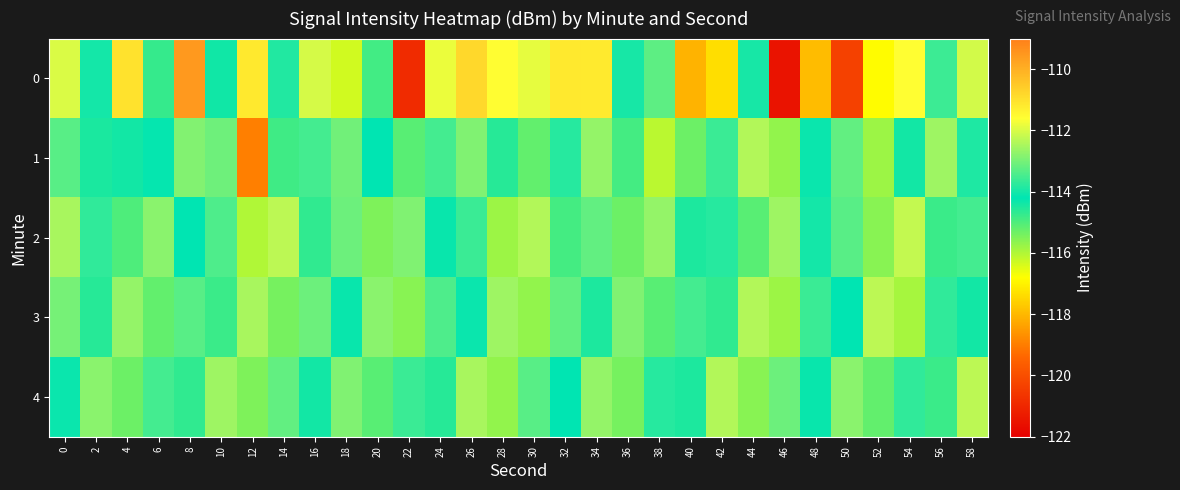

Reading left to right, extract all data points from this chart.

0: 0=-112.0	2=-114.0	4=-111.0	6=-114.8	8=-109.6	10=-114.4	12=-111.2	14=-113.9	16=-112.0	18=-116.3	20=-114.9	22=-120.9	24=-111.8	26=-110.8	28=-111.6	30=-111.9	32=-111.2	34=-111.2	36=-114.0	38=-113.3	40=-118.1	42=-117.3	44=-114.0	46=-121.5	48=-117.9	50=-120.3	52=-116.8	54=-111.6	56=-113.6	58=-112.1
1: 0=-113.3	2=-114.5	4=-114.4	6=-114.2	8=-112.9	10=-113.1	12=-119.0	14=-114.9	16=-113.5	18=-113.0	20=-114.2	22=-115.1	24=-113.5	26=-112.9	28=-114.6	30=-115.2	32=-113.8	34=-112.7	36=-114.9	38=-116.1	40=-115.3	42=-113.6	44=-112.4	46=-115.7	48=-114.1	50=-113.2	52=-115.8	54=-114.4	56=-112.6	58=-113.9
2: 0=-112.5	2=-113.7	4=-115.0	6=-112.8	8=-114.2	10=-113.4	12=-116.0	14=-112.3	16=-114.7	18=-113.1	20=-115.5	22=-112.9	24=-114.3	26=-113.6	28=-115.8	30=-112.4	32=-114.9	34=-113.2	36=-115.3	38=-112.7	40=-114.5	42=-113.8	44=-115.1	46=-112.6	48=-114.0	50=-113.3	52=-115.6	54=-112.2	56=-114.8	58=-113.5
3: 0=-113.0	2=-114.6	4=-112.7	6=-115.2	8=-113.3	10=-114.8	12=-112.5	14=-115.4	16=-113.1	18=-114.3	20=-112.8	22=-115.6	24=-113.4	26=-114.1	28=-112.6	30=-115.7	32=-113.2	34=-114.5	36=-112.9	38=-115.1	40=-113.5	42=-114.7	44=-112.4	46=-115.8	48=-113.6	50=-114.2	52=-112.3	54=-115.9	56=-113.7	58=-114.4
4: 0=-114.1	2=-112.8	4=-115.3	6=-113.5	8=-114.7	10=-112.6	12=-115.5	14=-113.2	16=-114.4	18=-112.9	20=-115.1	22=-113.6	24=-114.6	26=-112.5	28=-115.7	30=-113.3	32=-114.2	34=-112.7	36=-115.4	38=-113.8	40=-114.5	42=-112.4	44=-115.6	46=-113.1	48=-114.3	50=-112.8	52=-115.2	54=-113.7	56=-114.8	58=-112.3